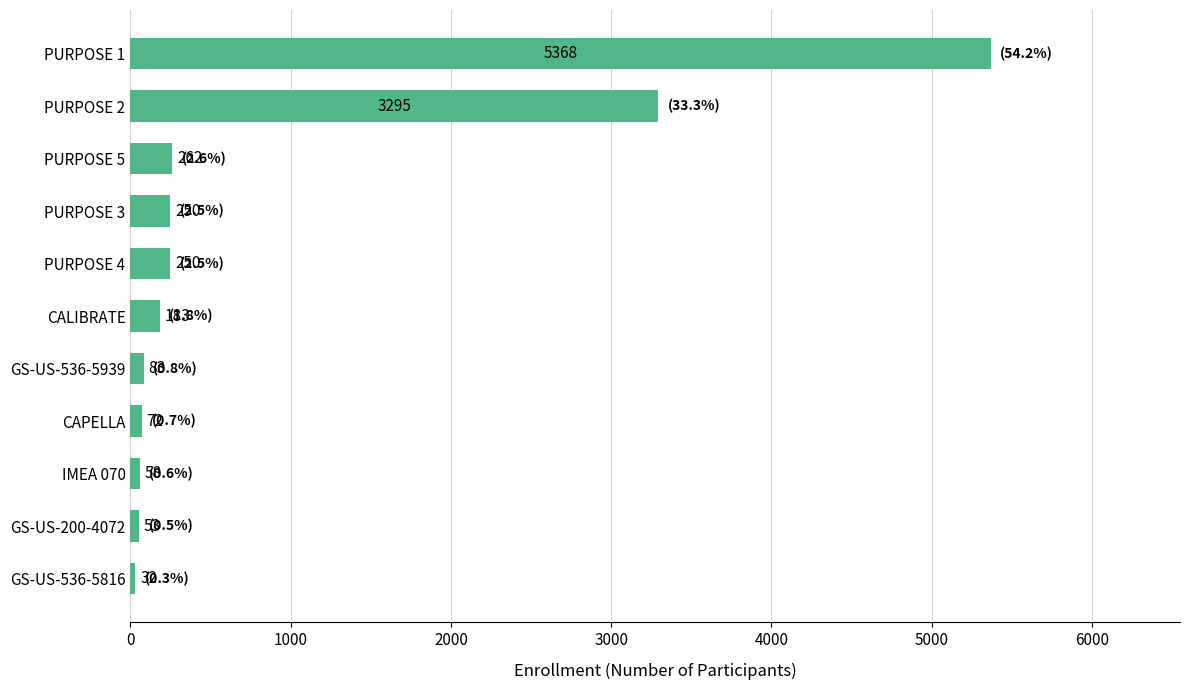

Where is the data nearest to the value 2700?

PURPOSE 2